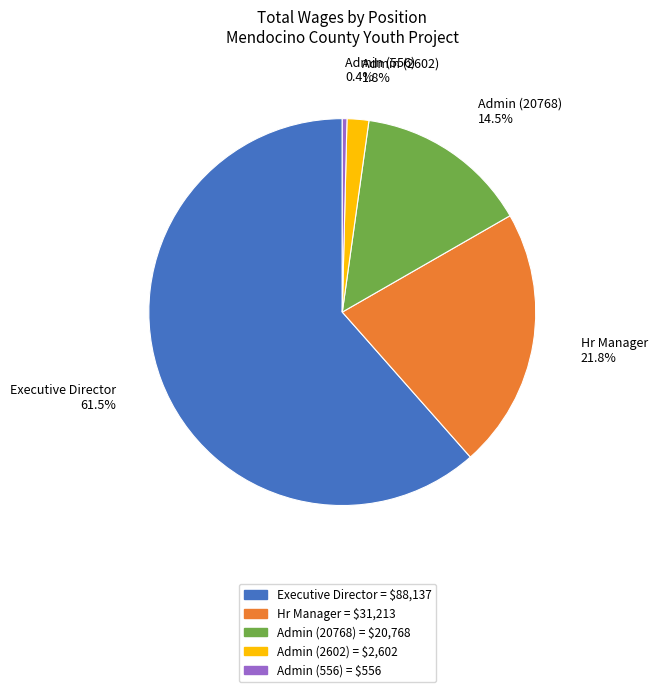

What percentage is NOT represented by Hr Manager = $31,213?

78.2%